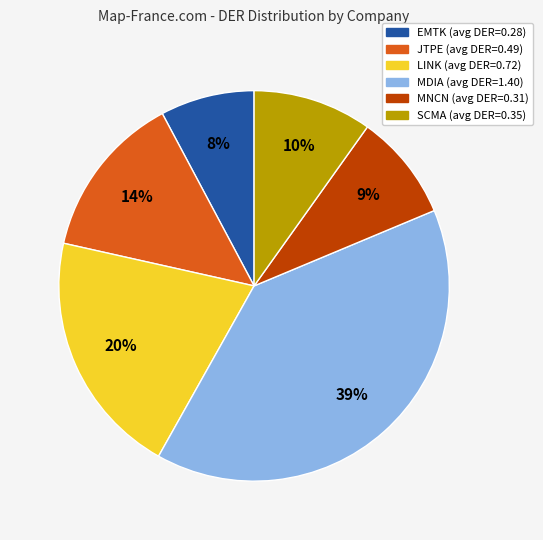

Is LINK the majority of the pie?

No